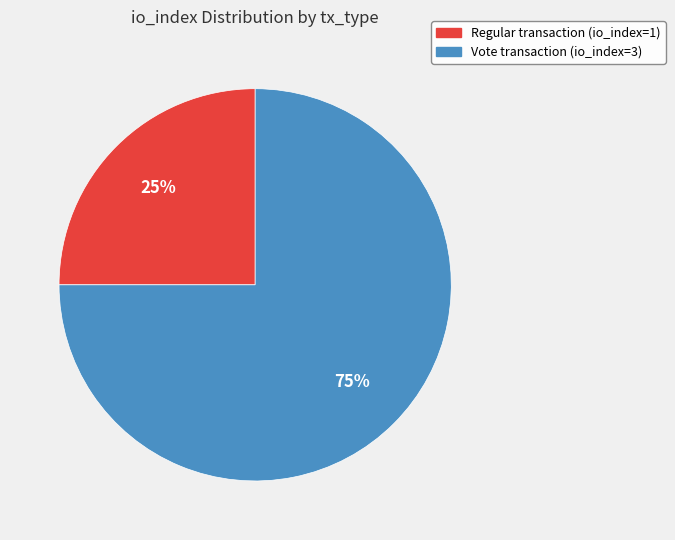

To the nearest percent, what is the difference between the largest and smallest slice percentages?

50%